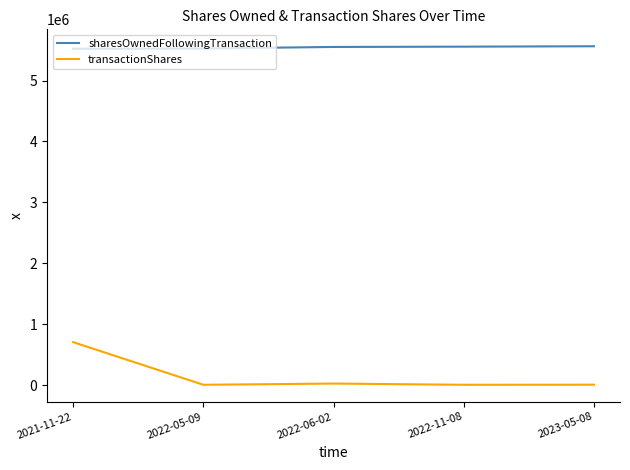

Rank the series by their average value, from highest to lowest.

sharesOwnedFollowingTransaction, transactionShares